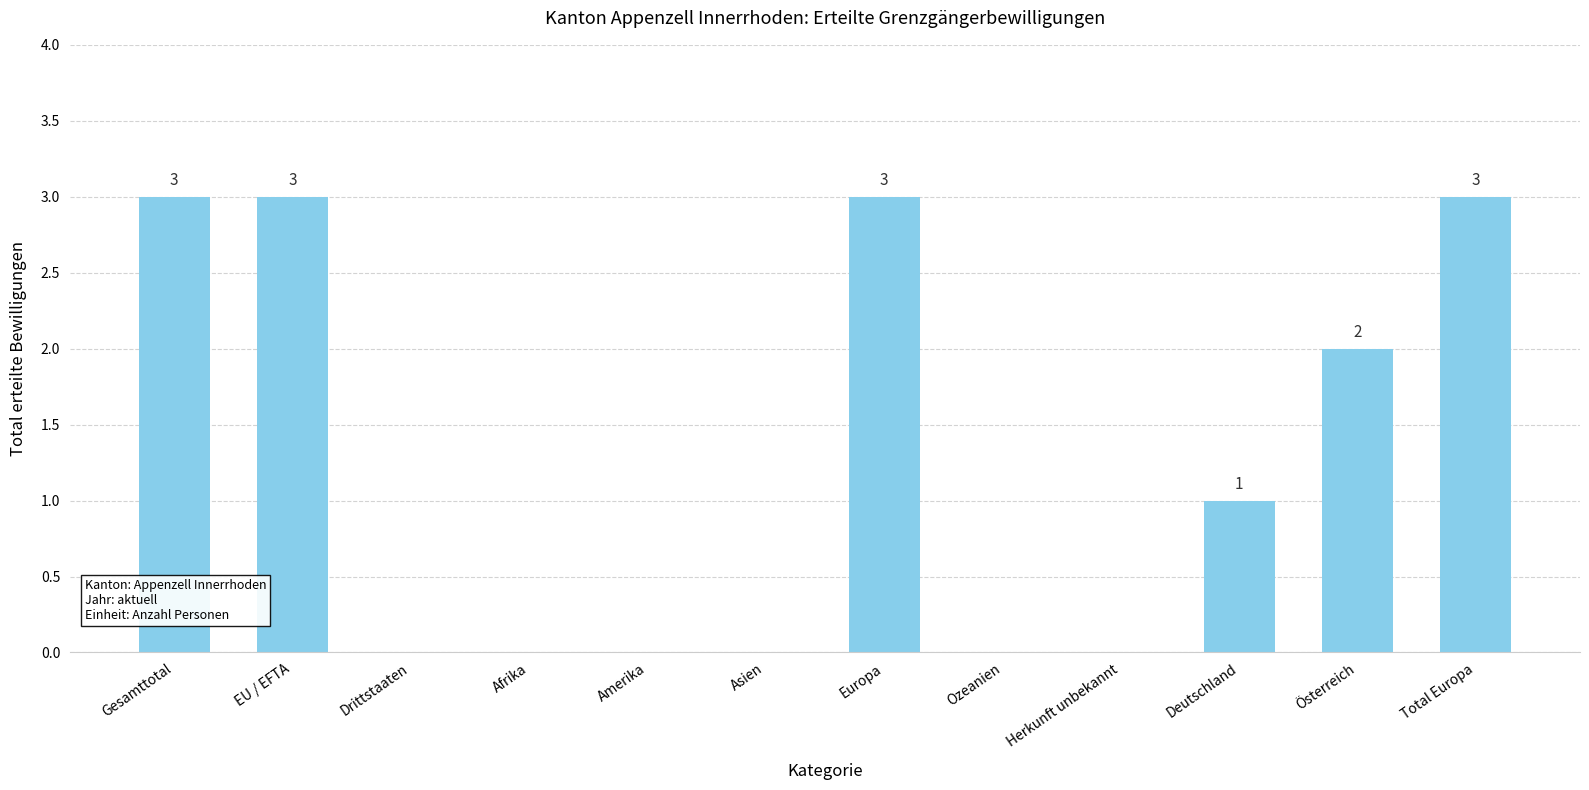

The value at Deutschland is 0. True or false?

False